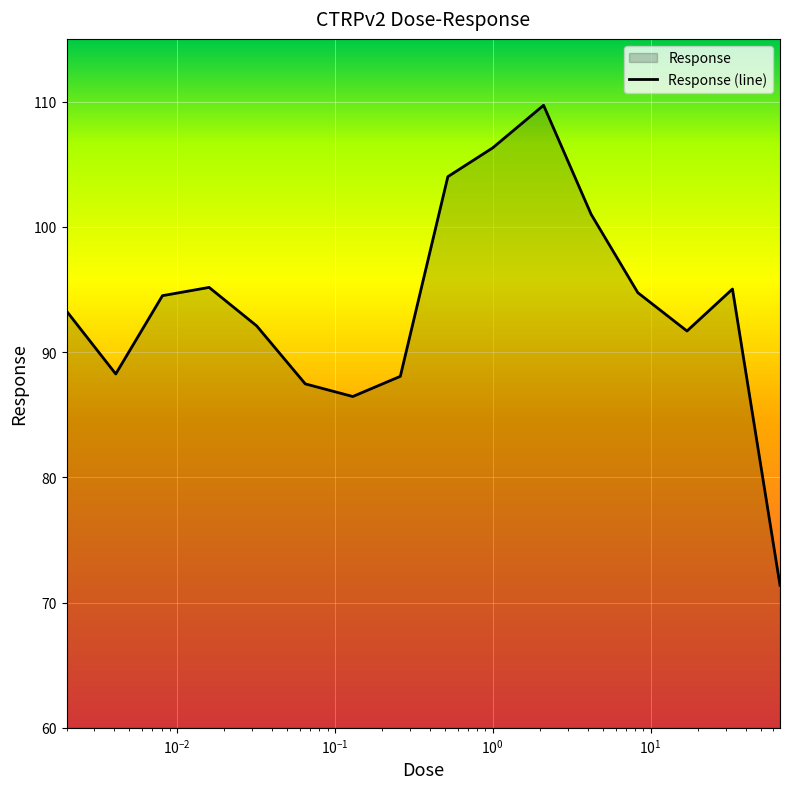

Is it true that the value at 0.032 is 92.1?

True